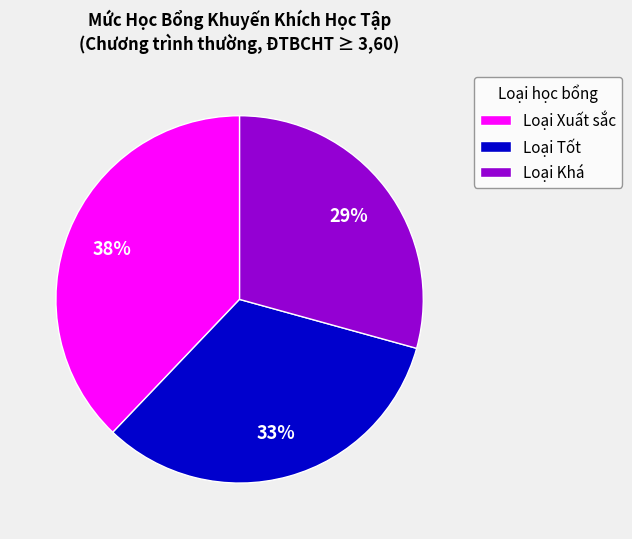

Is it true that Loại Khá is 17% of the pie?

False